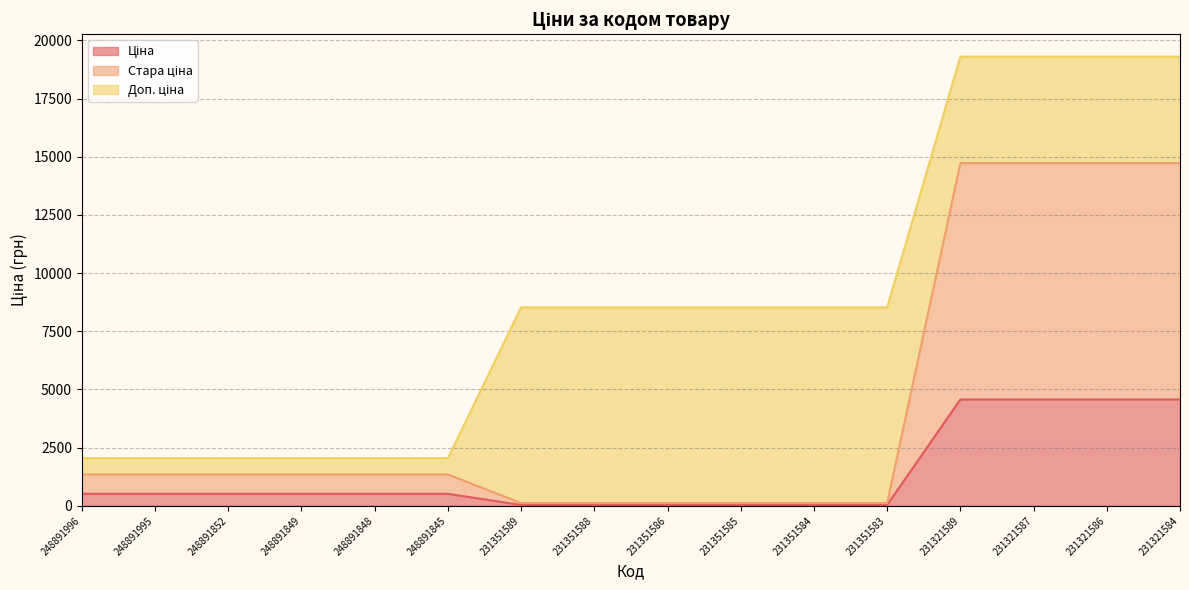

What is the total value across all series at 248891996?

2047.2